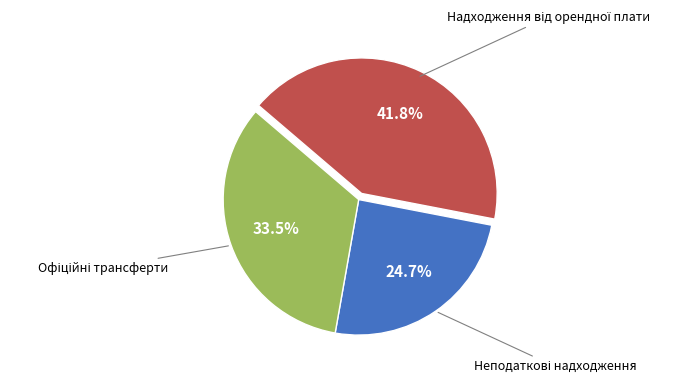

Is there a majority slice in this chart?

No